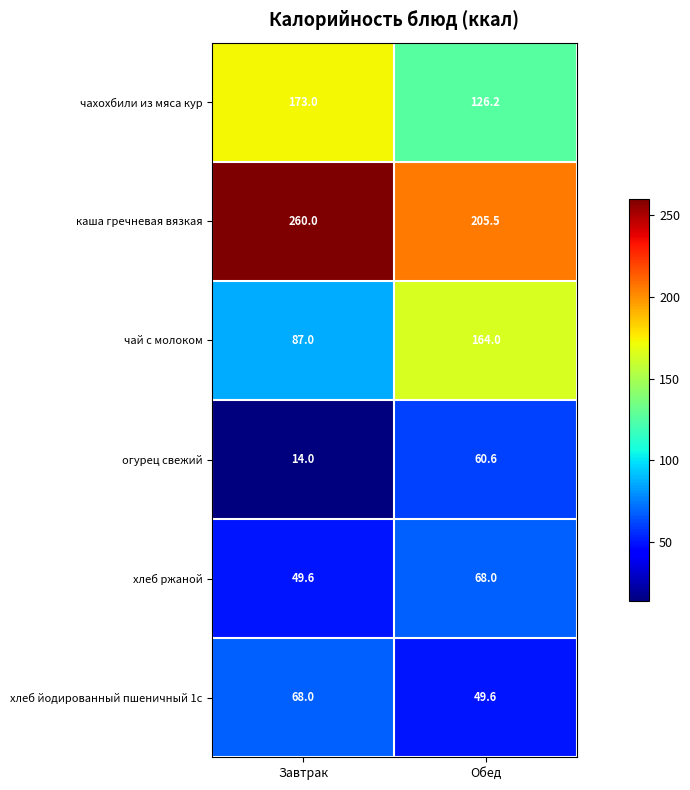

How many distinct data groups are displayed?

6